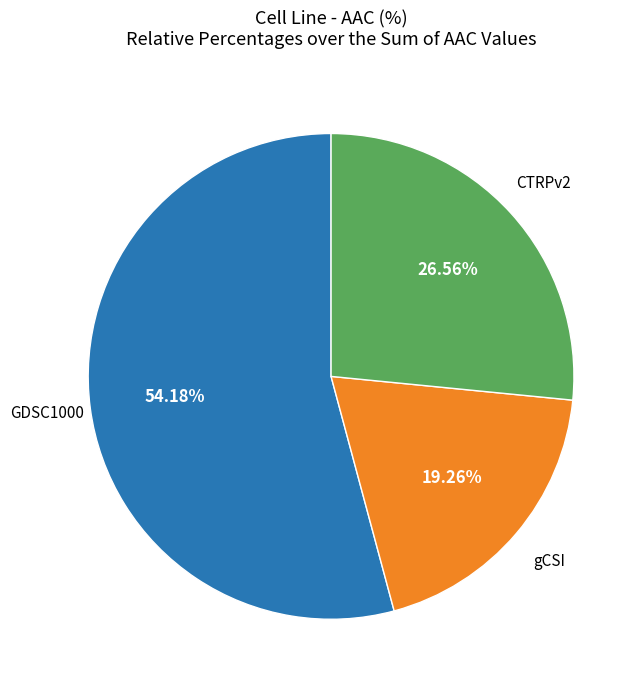

To the nearest percent, what is the difference between the largest and smallest slice percentages?

35%